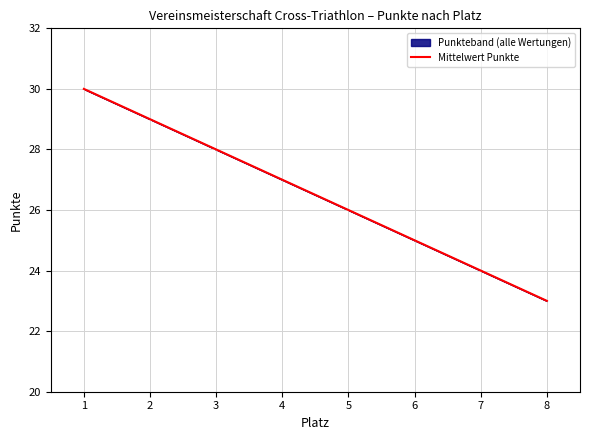

How many distinct data groups are displayed?

1